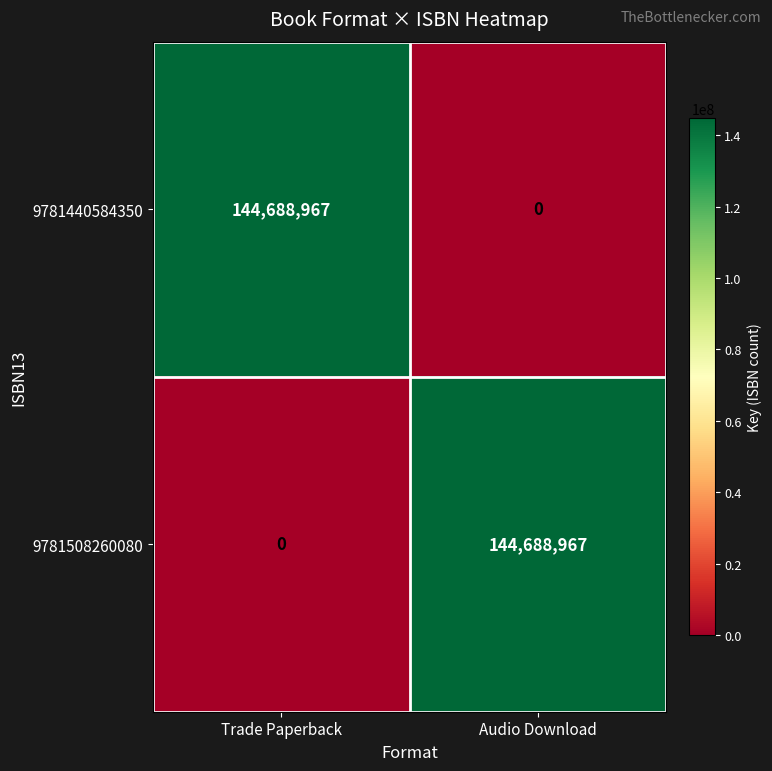

What is the difference between the 9781440584350 values at Trade Paperback and Audio Download?

144688967